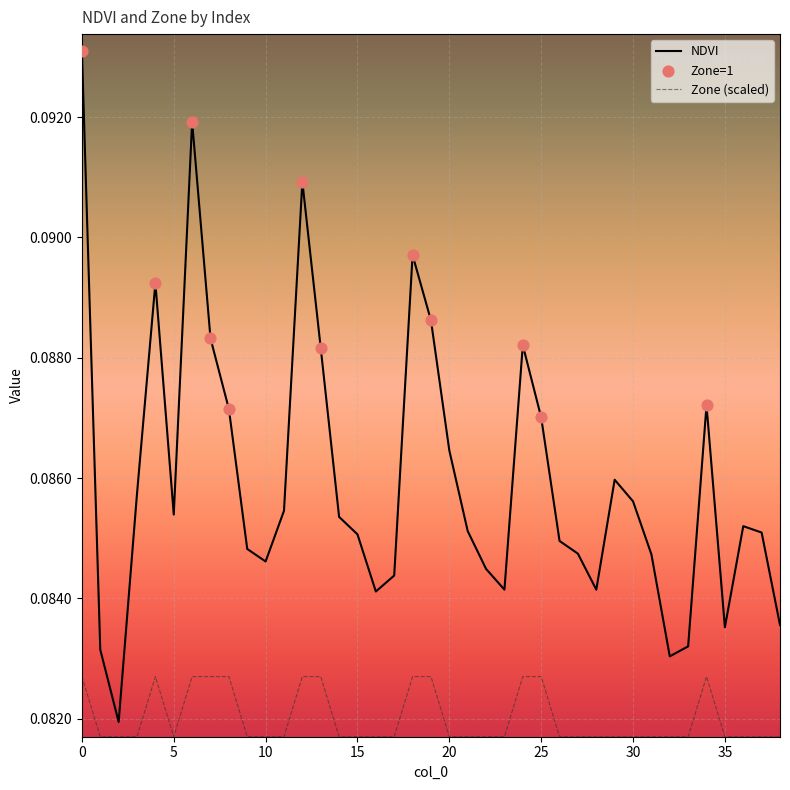

List the series in order of their overall mean, highest first.

NDVI, Zone (scaled)